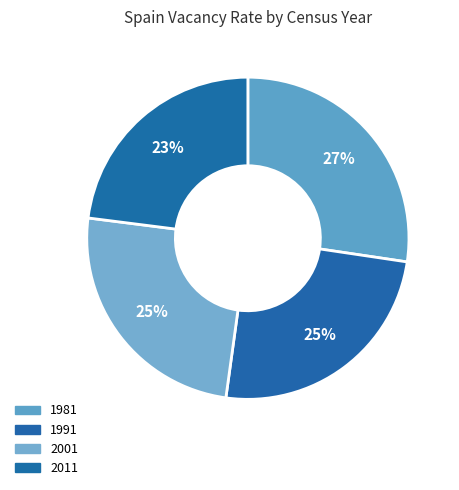

What is the ratio of the value at 1981 to the value at 2011?

1.2